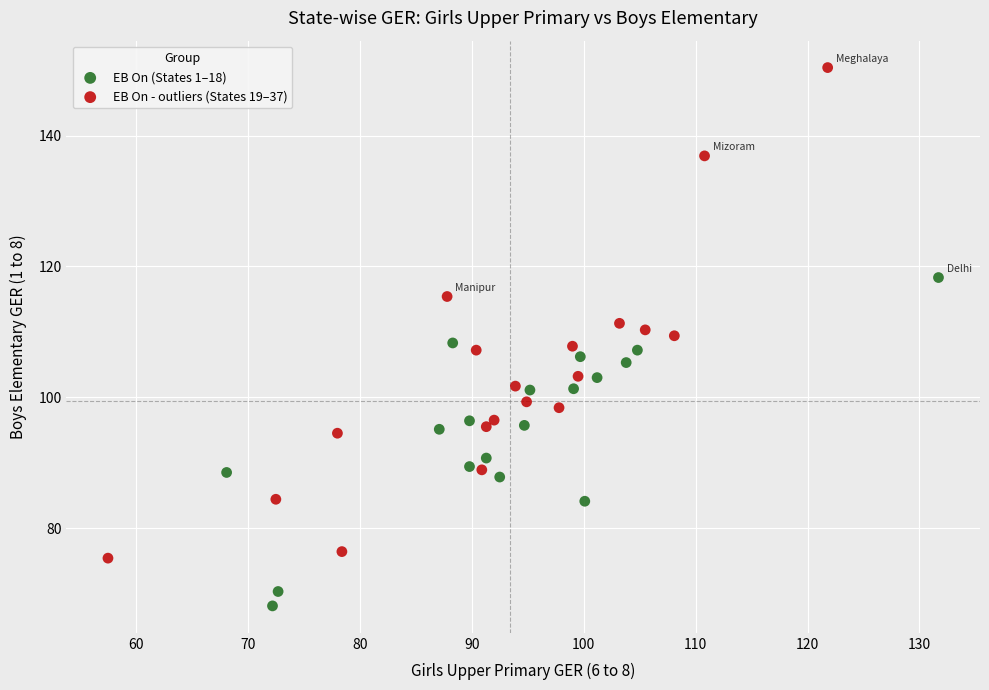

Which series has the largest Y range (max minus min)?

EB On - outliers (States 19–37)